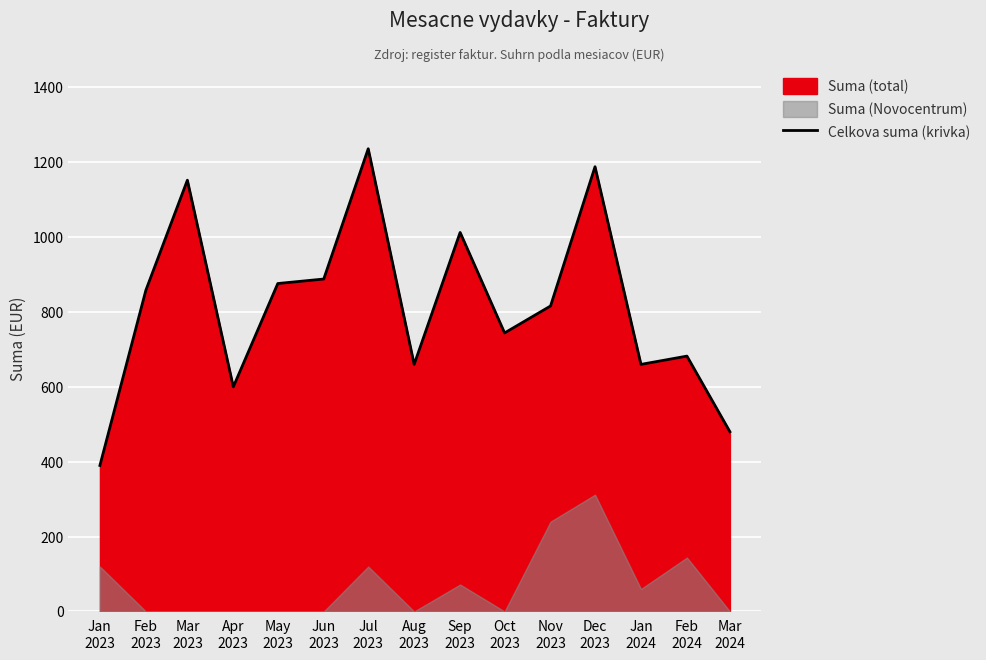

What is the difference between the second highest and second lowest values?

708.0